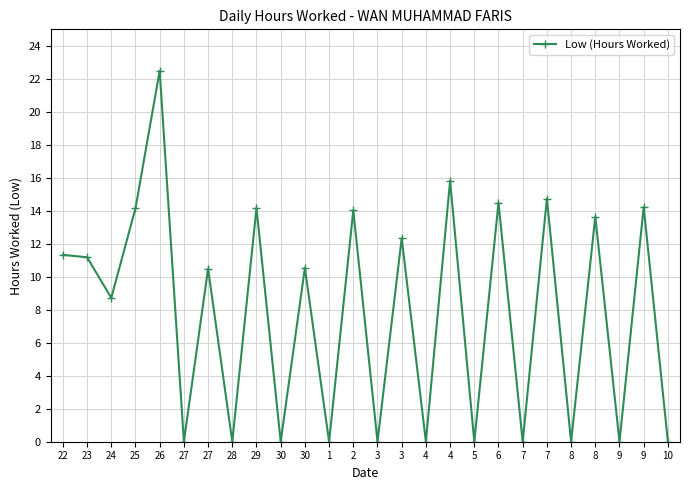

Which has a higher value, 3 or 6?

6